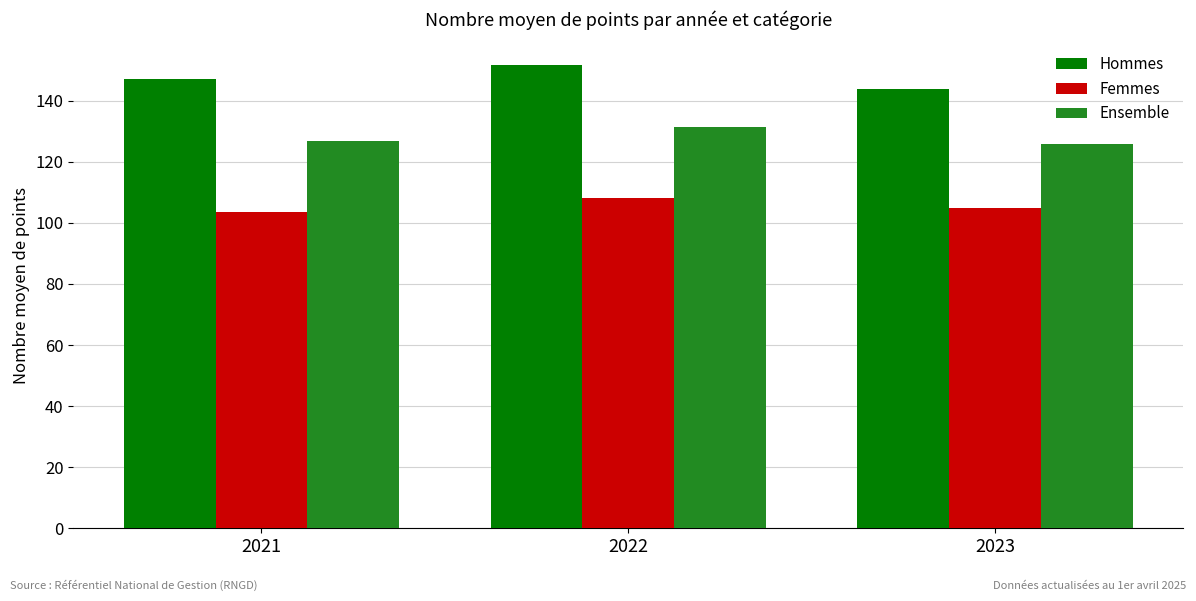

What is the value of the Ensemble bar at the 3rd from the left?

125.7